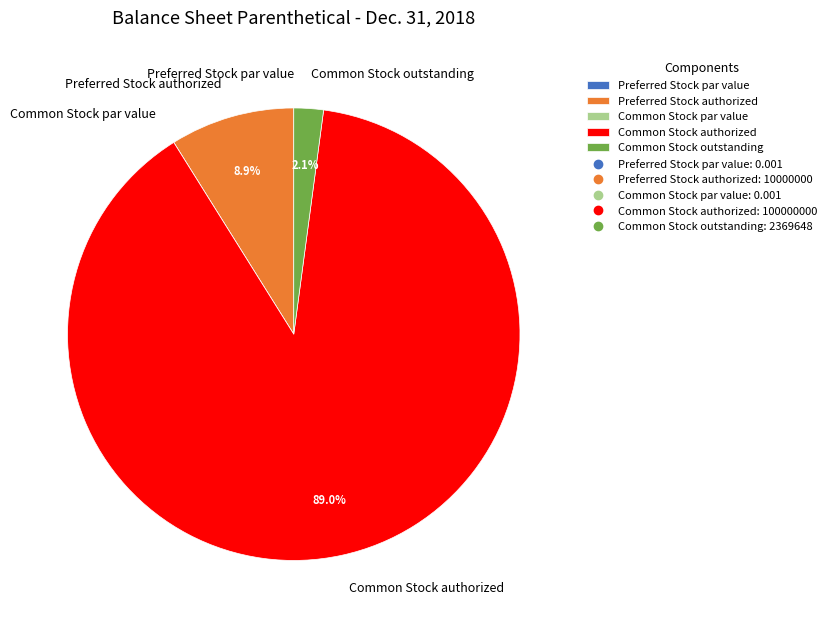

Which has a higher value, Common Stock authorized or Preferred Stock authorized?

Common Stock authorized